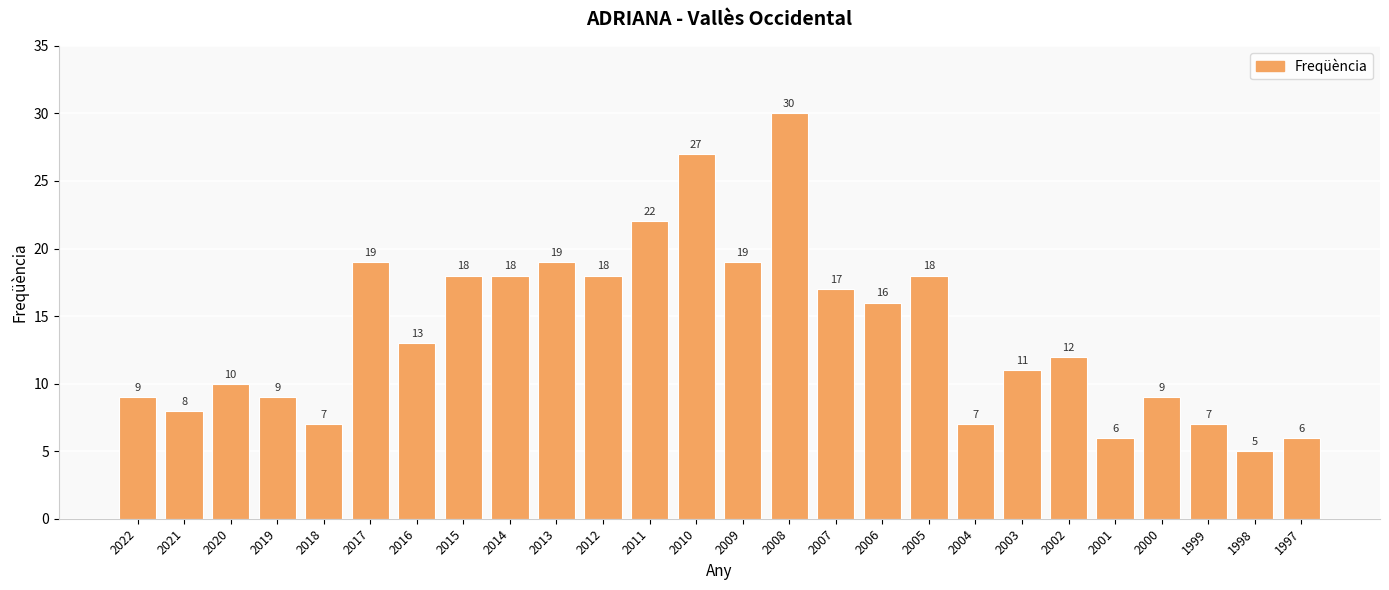

What is the smallest value displayed?

5